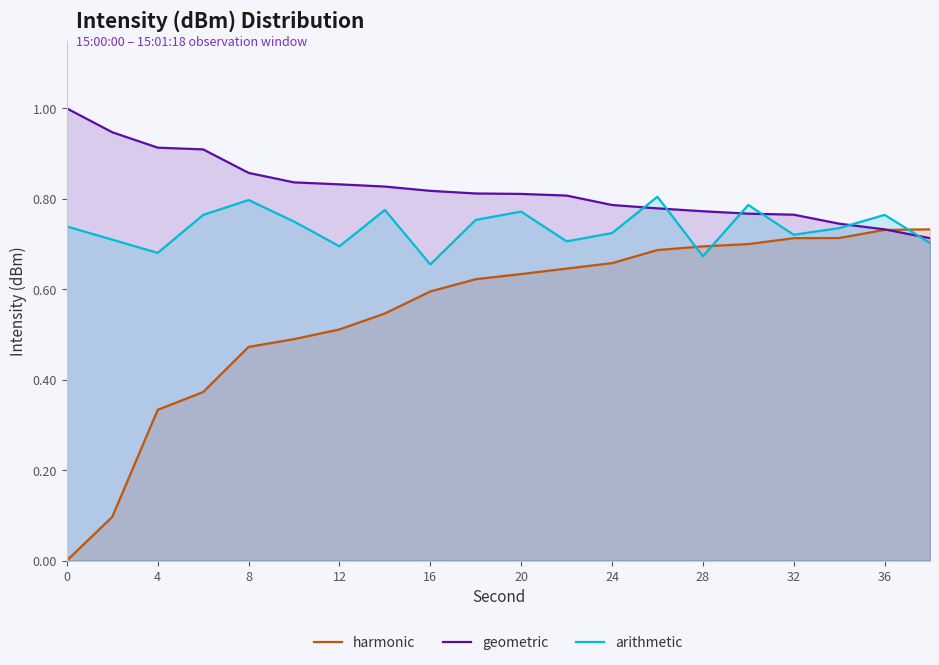

What is the lowest value of the geometric series?

0.7